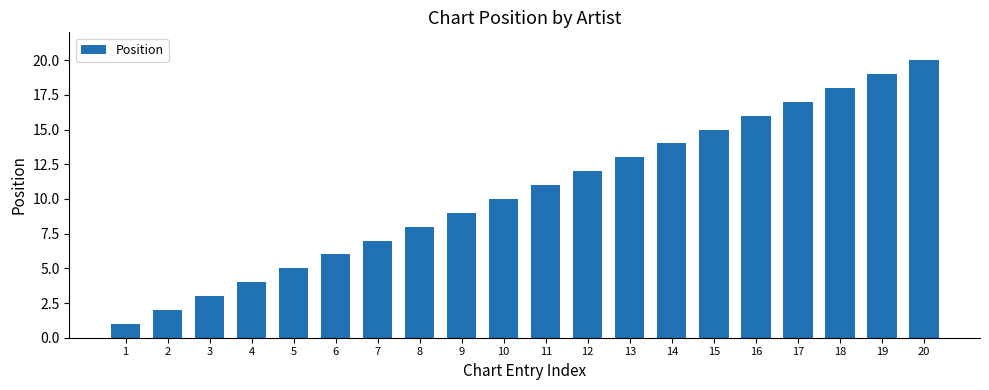

Which label corresponds to the largest value in the chart?

20